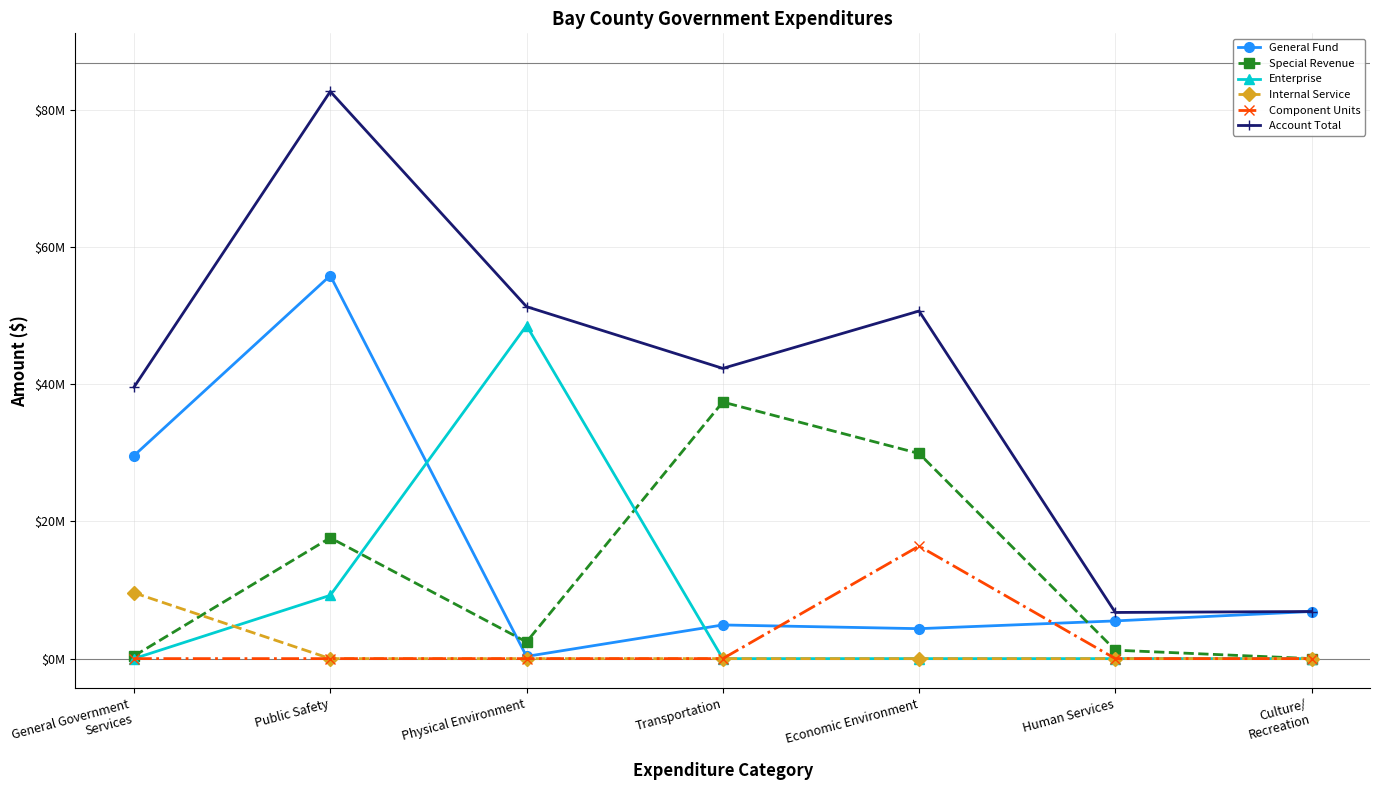

True or false: Account Total and Special Revenue cross at least once.

False